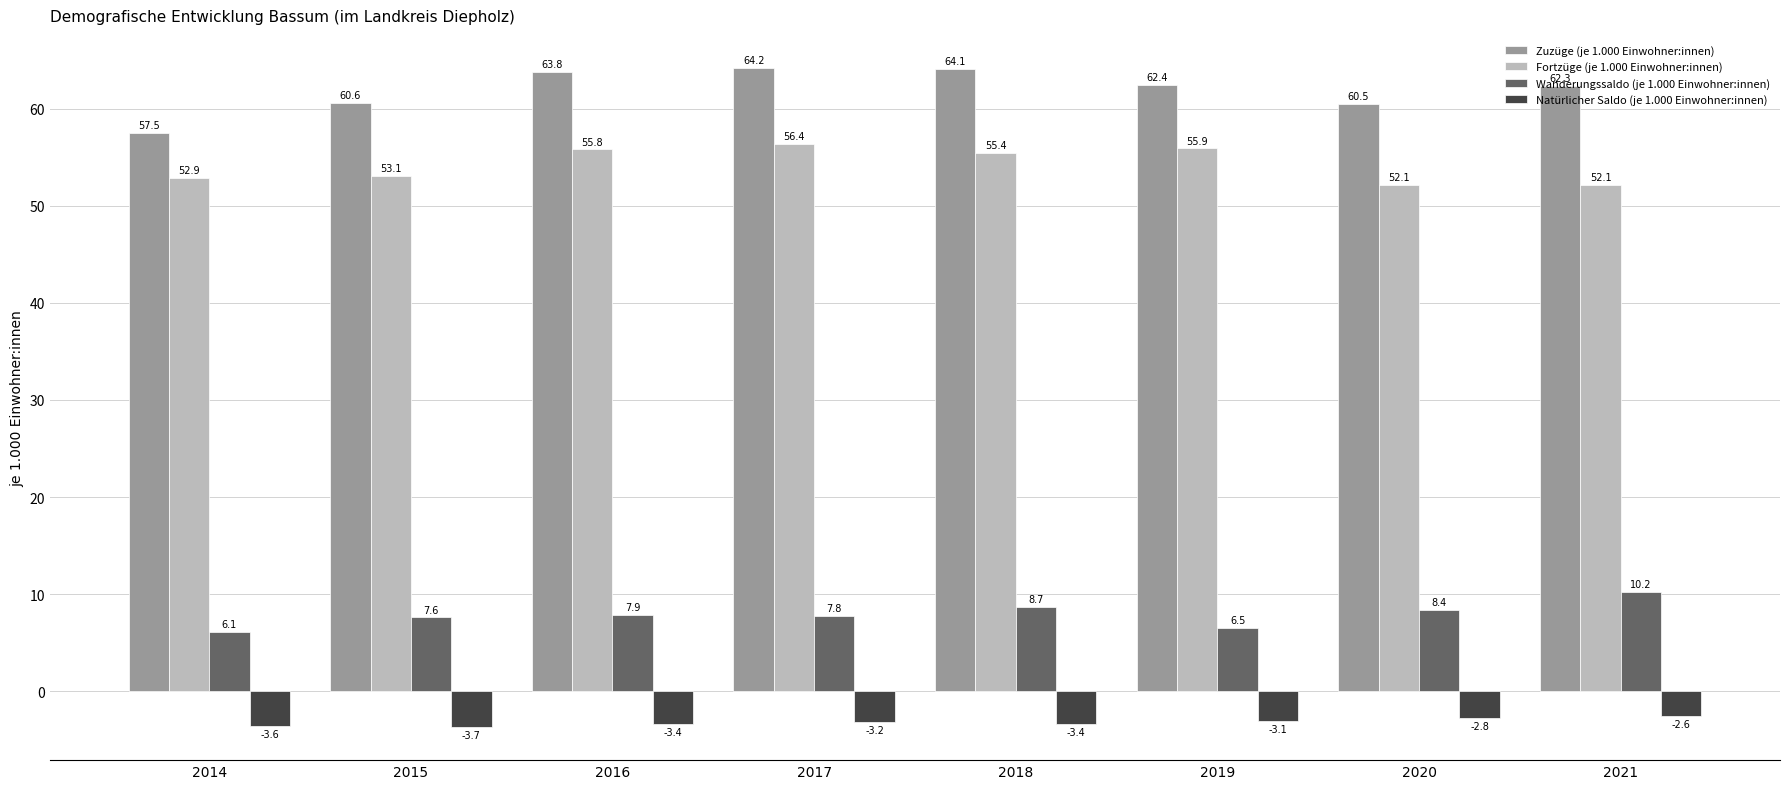

Where does the Natürlicher Saldo (je 1.000 Einwohner:innen) series first go above -3?

2020